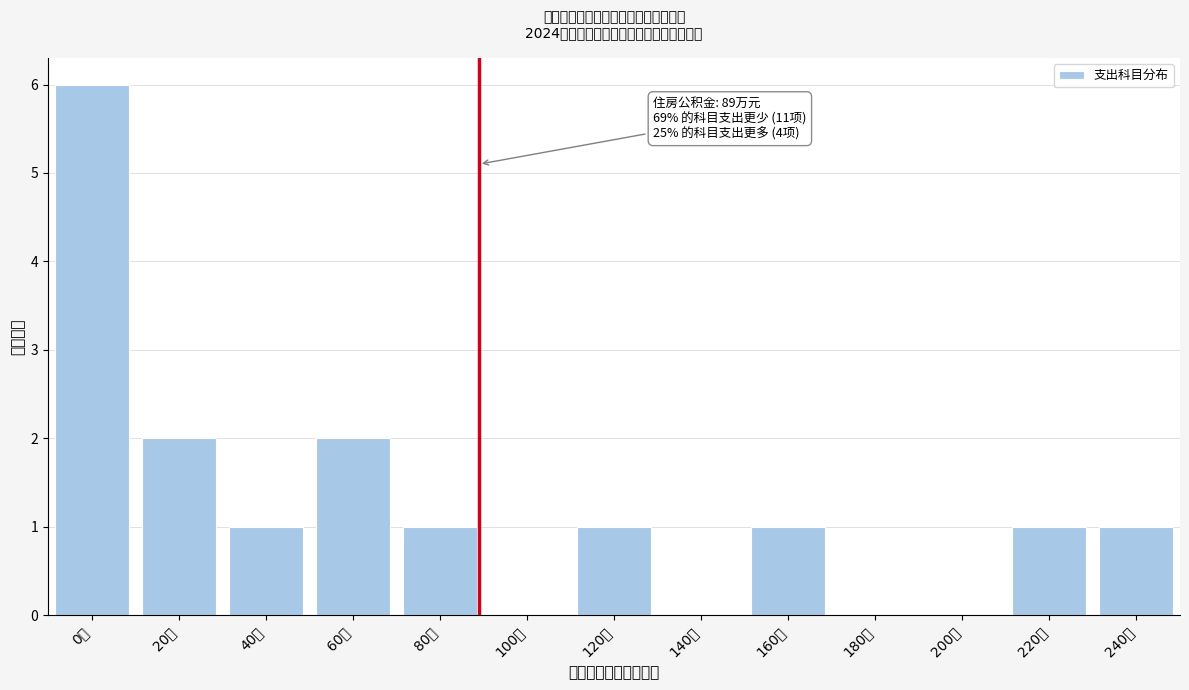

Reading left to right, what are all the values shown in this chart?

0万=6	20万=2	40万=1	60万=2	80万=1	100万=0	120万=1	140万=0	160万=1	180万=0	200万=0	220万=1	240万=1